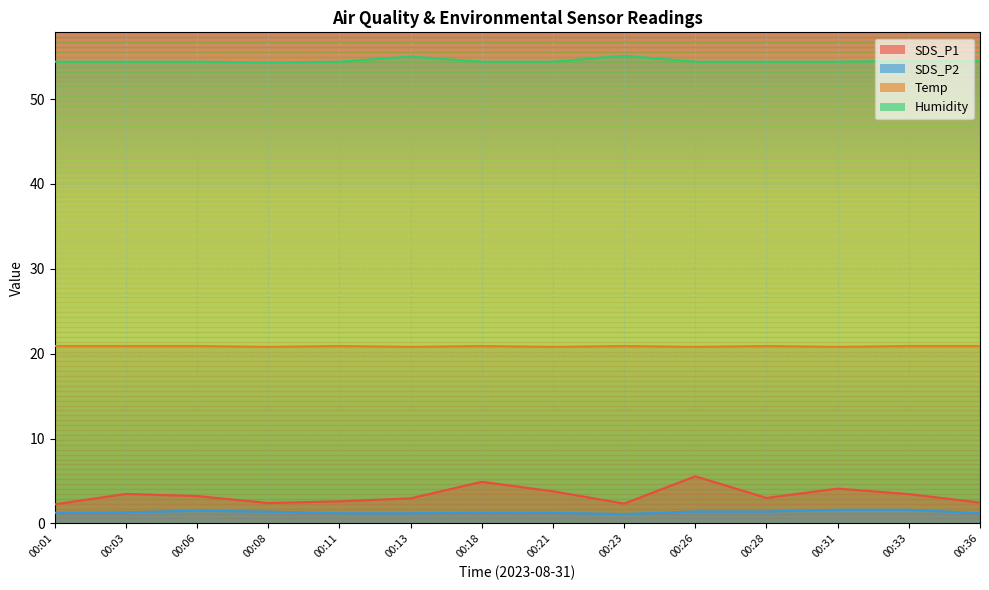

What is the value of the Humidity point at the 1st from the left?

54.4